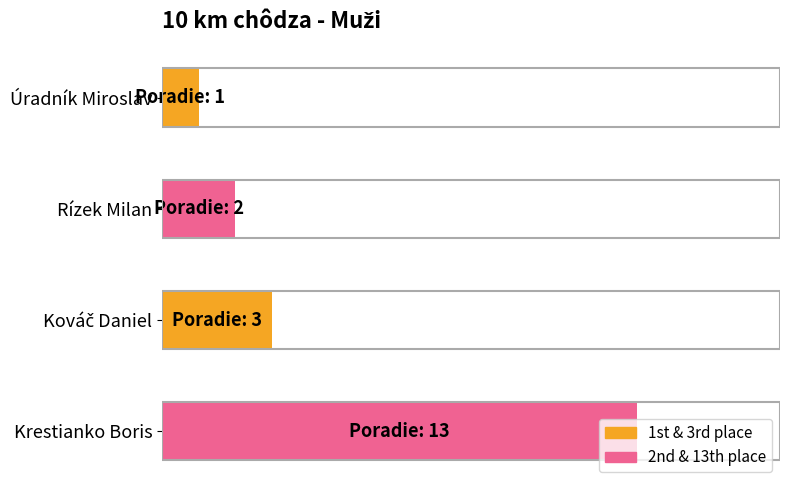

How many data points are less than 23?

2